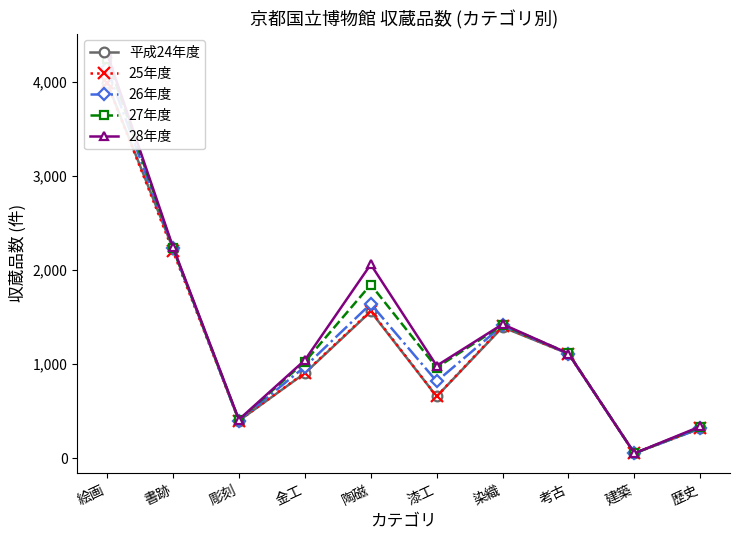

Rank the series by their maximum value, from lowest to highest.

25年度, 平成24年度, 26年度, 27年度, 28年度